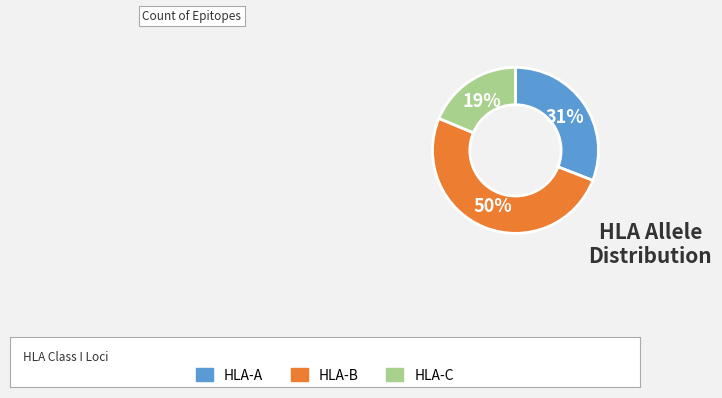

Count the number of slices in the pie.

3